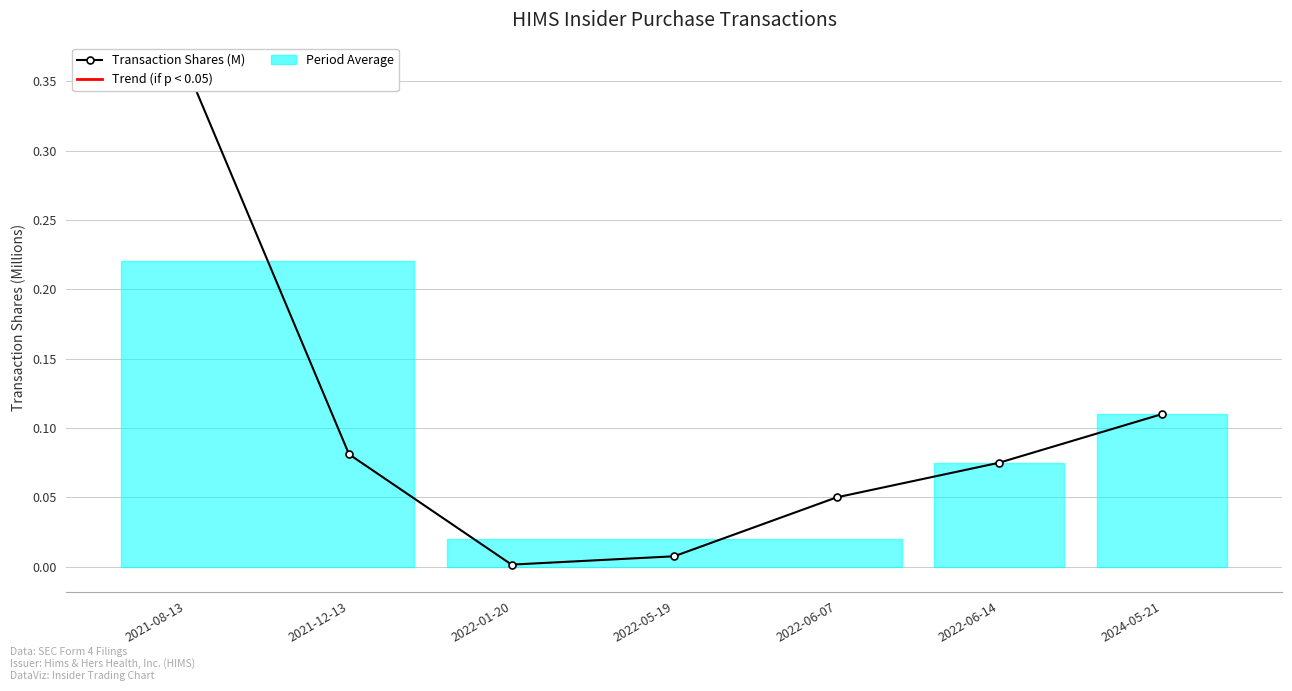

Rank the categories by value from lowest to highest.

2022-01-20, 2022-05-19, 2022-06-07, 2022-06-14, 2021-12-13, 2024-05-21, 2021-08-13